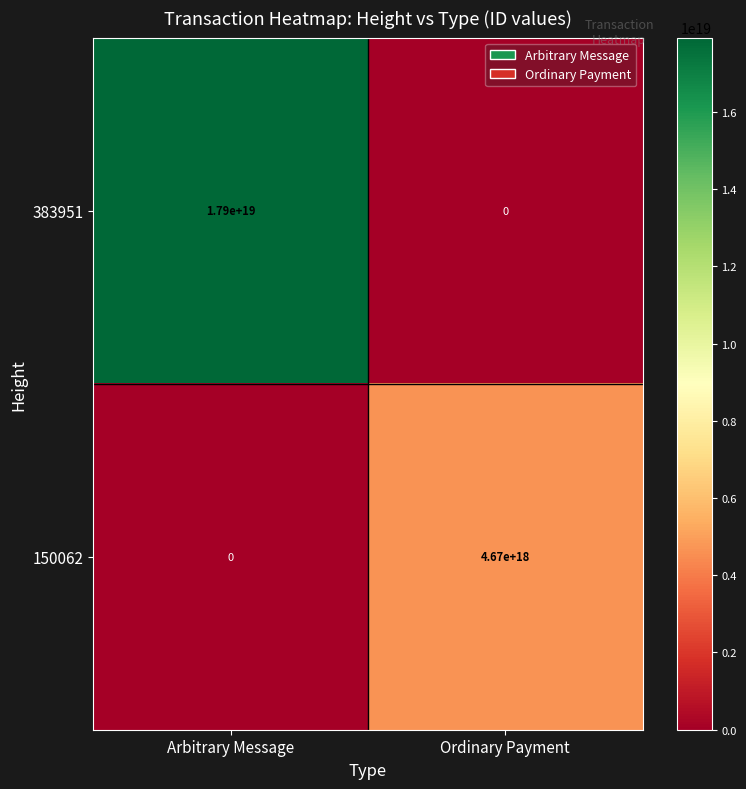

Which series changed the most between Arbitrary Message and Ordinary Payment?

383951